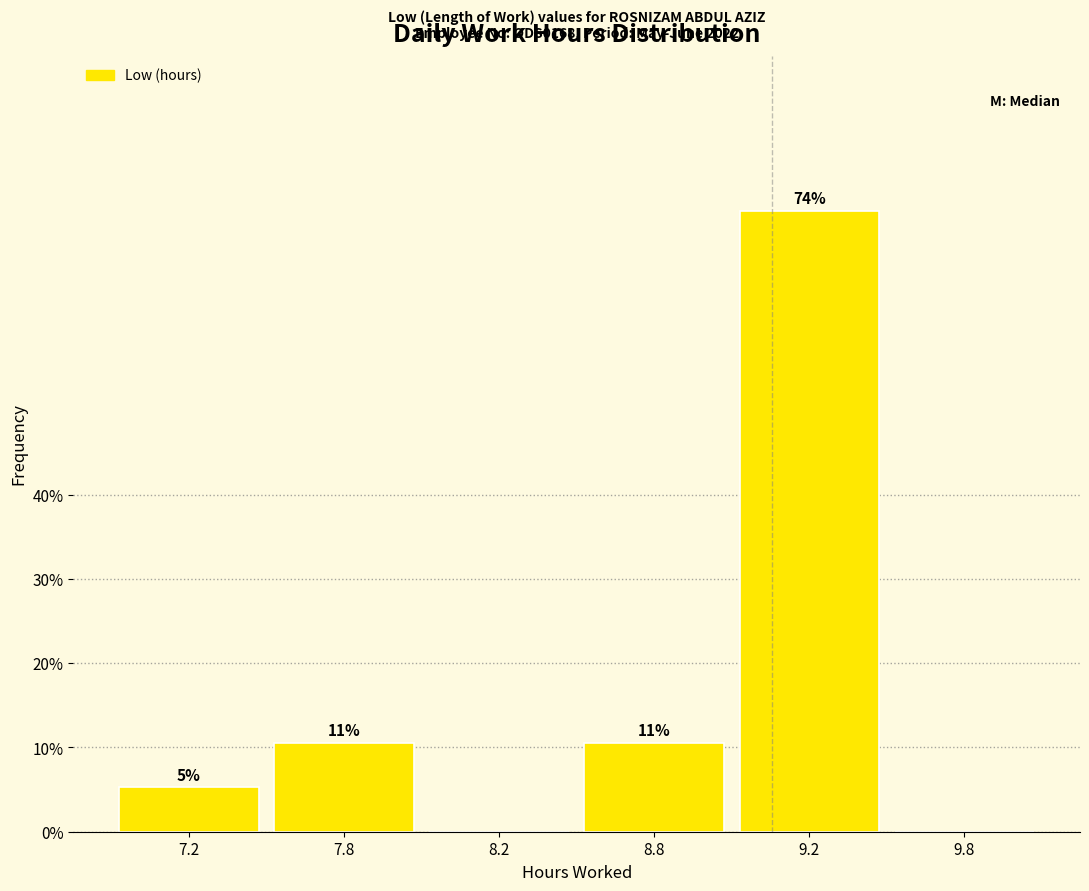

Are the bars horizontal?

No